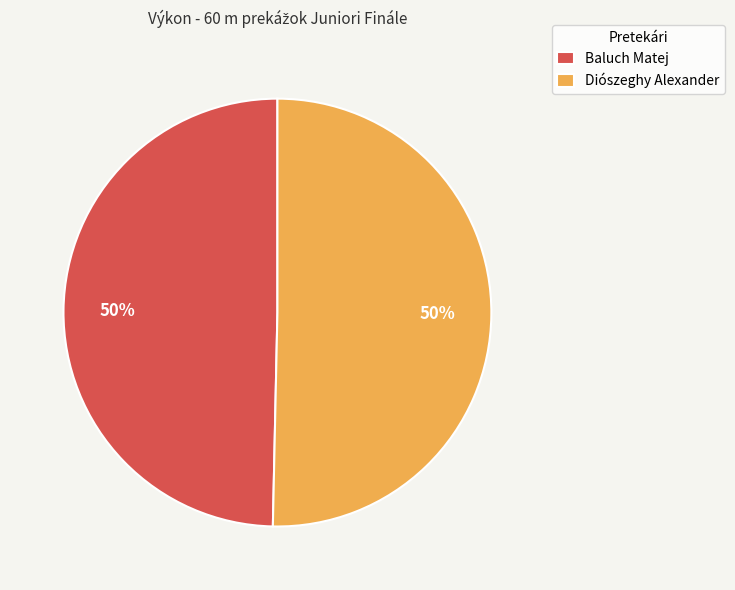

To the nearest percent, what is the combined percentage of Diószeghy Alexander and Baluch Matej?

100%